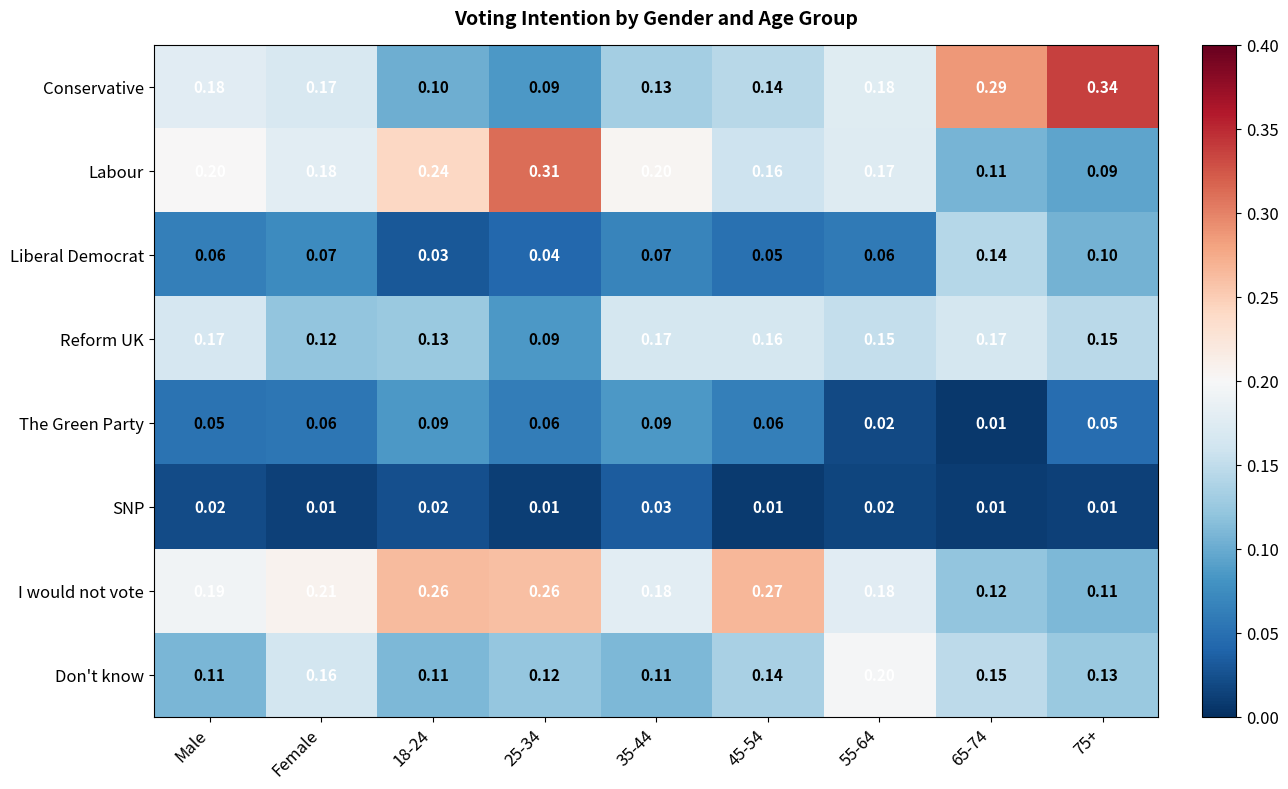

Rank the series at Male from lowest to highest value.

SNP, The Green Party, Liberal Democrat, Don't know, Reform UK, Conservative, I would not vote, Labour